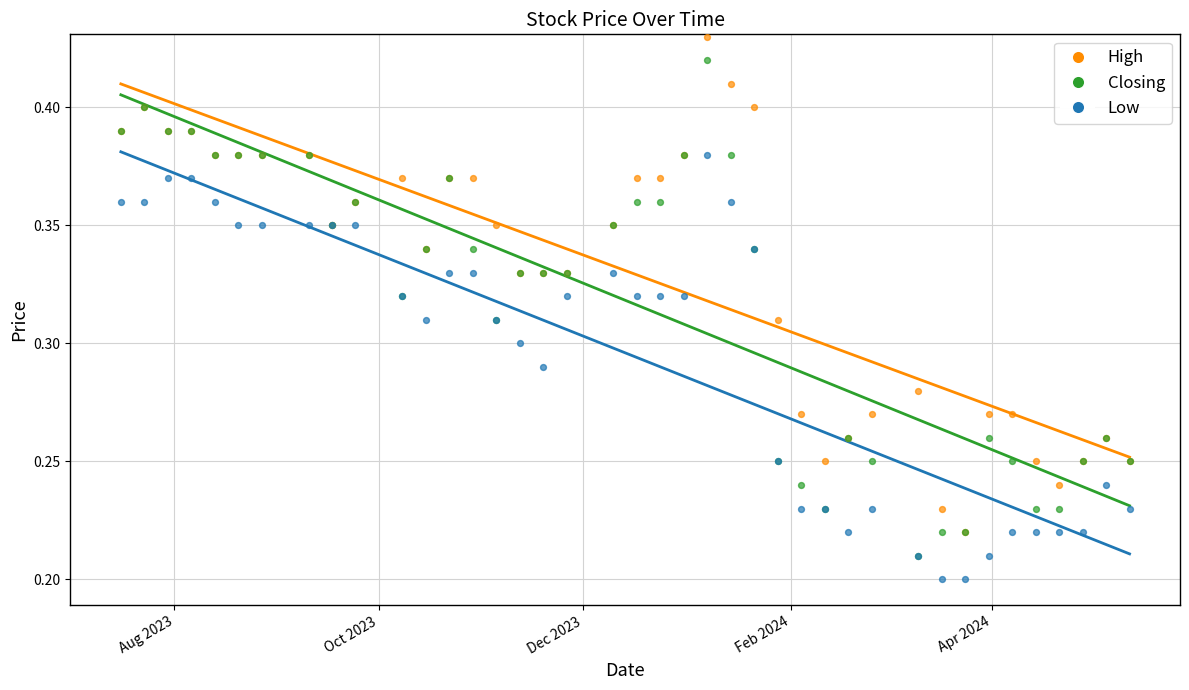

Which series contains the highest Y value?

High